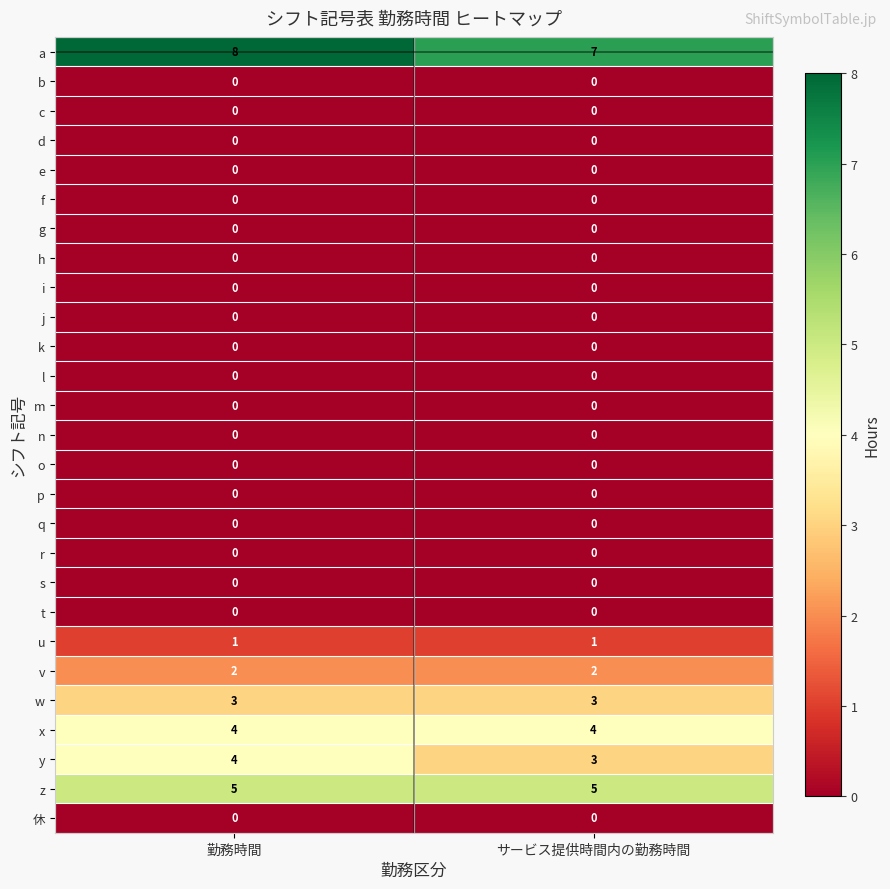

What is the total value across all series at サービス提供時間内の勤務時間?

25